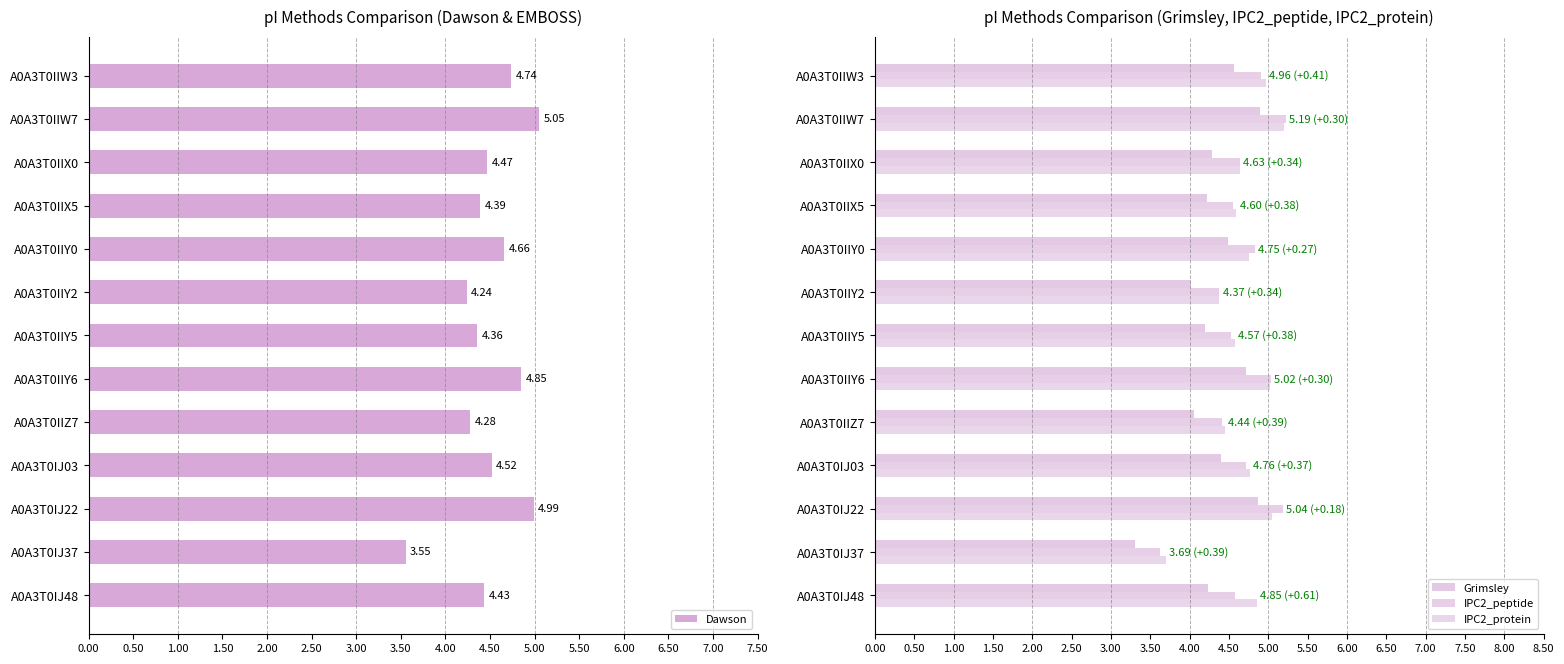

What is the difference between the second highest and second lowest values in the Dawson series?

0.8